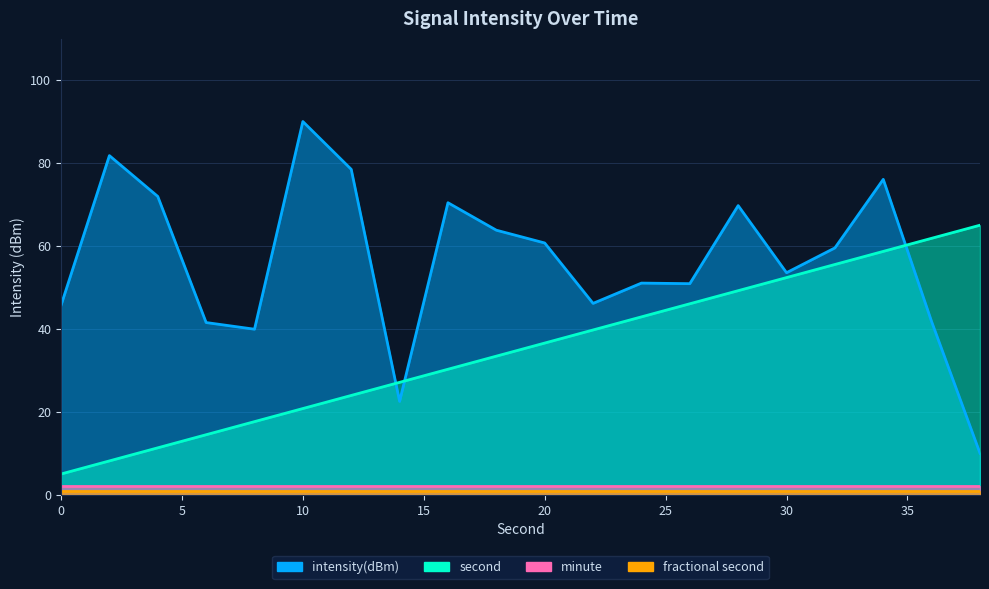

At how many categories does at least one series exceed 50?

15